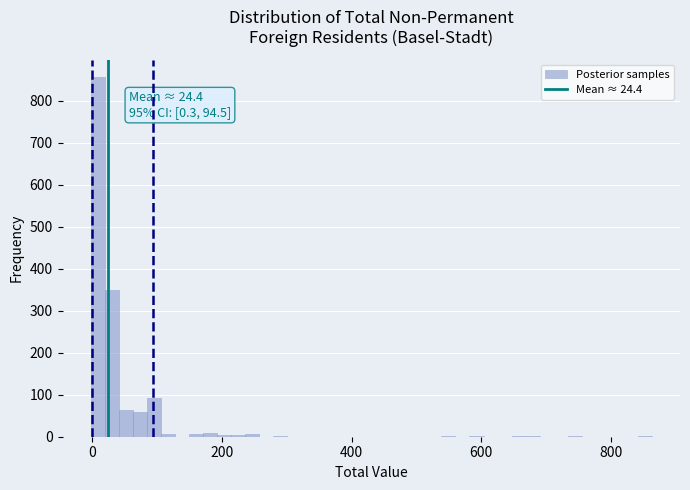

Read against the x-axis, roughly where is the centre of the tallest bar?

0